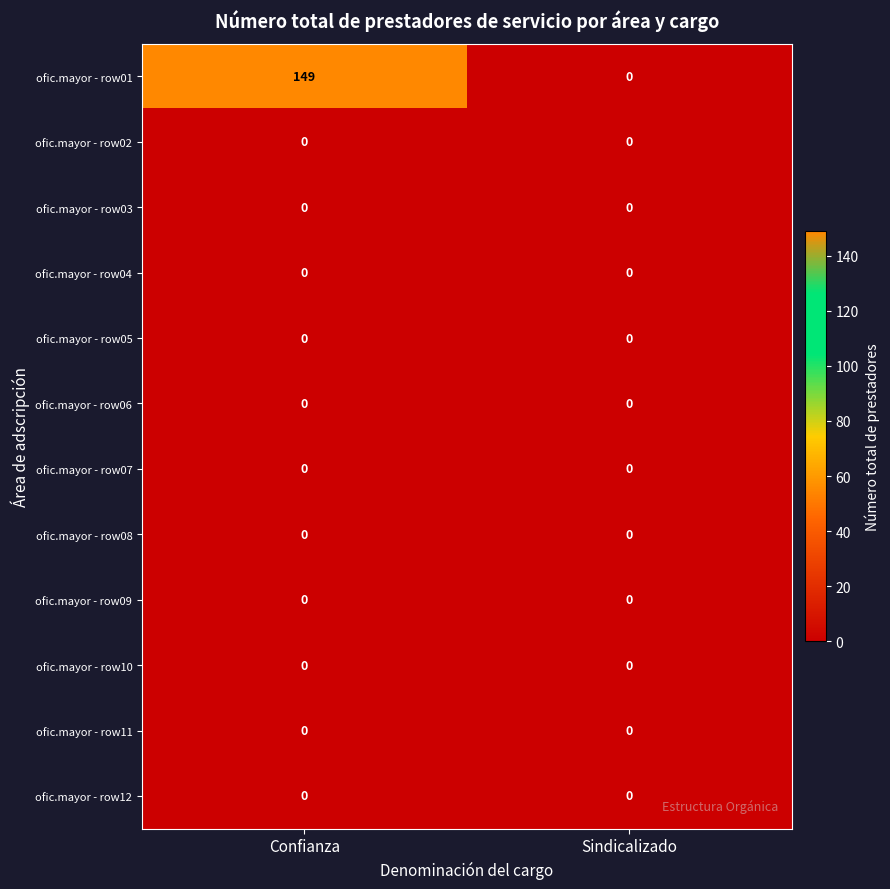

Reading left to right, list all the values displayed in this chart.

ofic.mayor - row01: Confianza=149	Sindicalizado=0
ofic.mayor - row02: Confianza=0	Sindicalizado=0
ofic.mayor - row03: Confianza=0	Sindicalizado=0
ofic.mayor - row04: Confianza=0	Sindicalizado=0
ofic.mayor - row05: Confianza=0	Sindicalizado=0
ofic.mayor - row06: Confianza=0	Sindicalizado=0
ofic.mayor - row07: Confianza=0	Sindicalizado=0
ofic.mayor - row08: Confianza=0	Sindicalizado=0
ofic.mayor - row09: Confianza=0	Sindicalizado=0
ofic.mayor - row10: Confianza=0	Sindicalizado=0
ofic.mayor - row11: Confianza=0	Sindicalizado=0
ofic.mayor - row12: Confianza=0	Sindicalizado=0